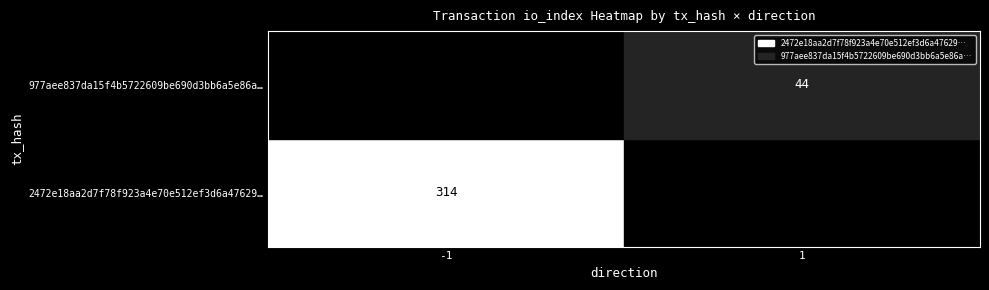

What is the difference between the maximum and minimum values in the 2472e18aa2d7f78f923a4e70e512ef3d6a47629 series?

315